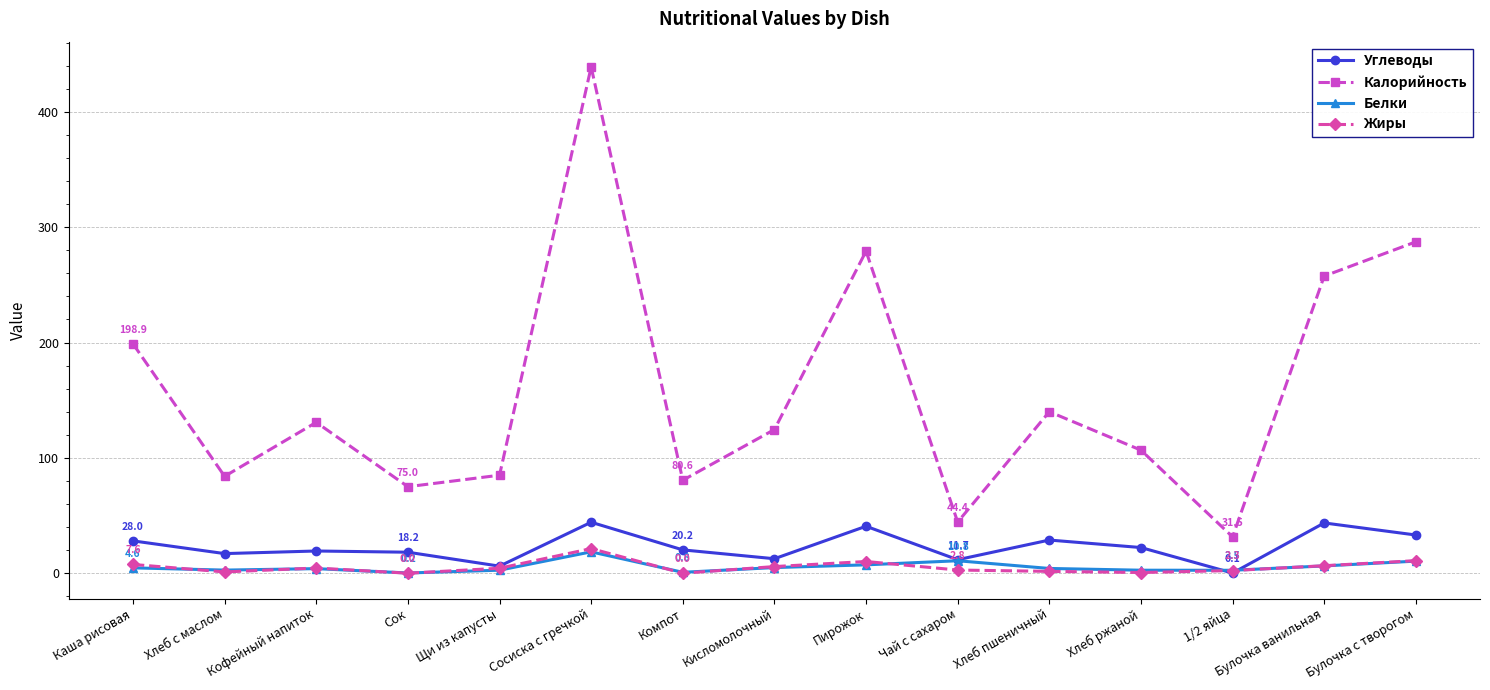

What is the sum of the Белки values at 1/2 яйца and Кисломолочный?

7.4